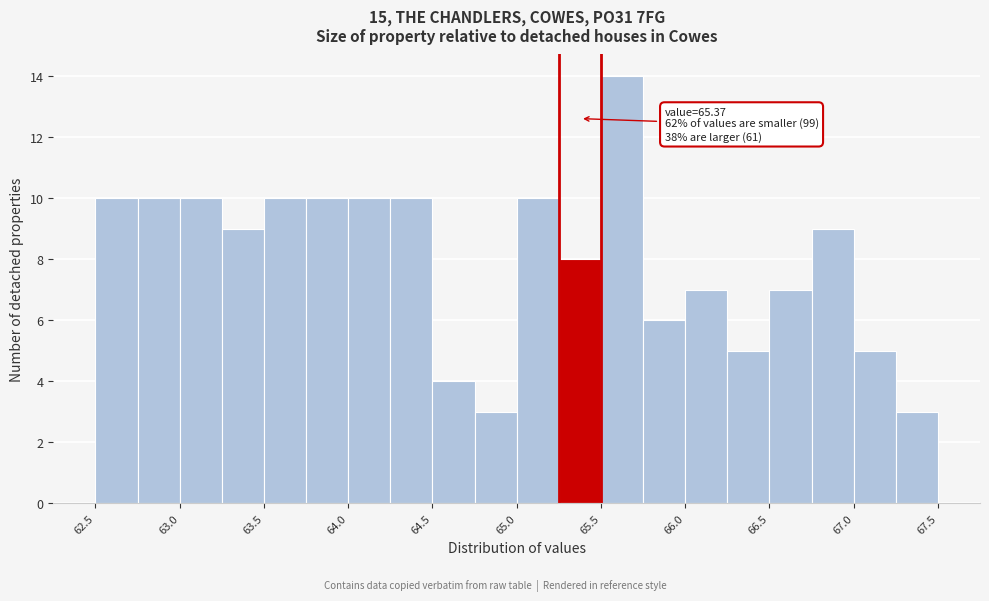

Which range on the x-axis has the tallest bar?

65.490 to 65.735